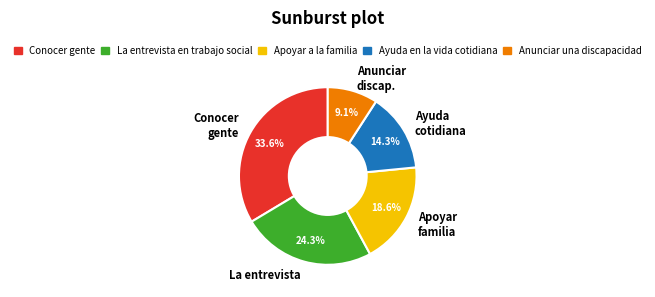

What is the smallest slice in the pie chart?

Anunciar una discapacidad